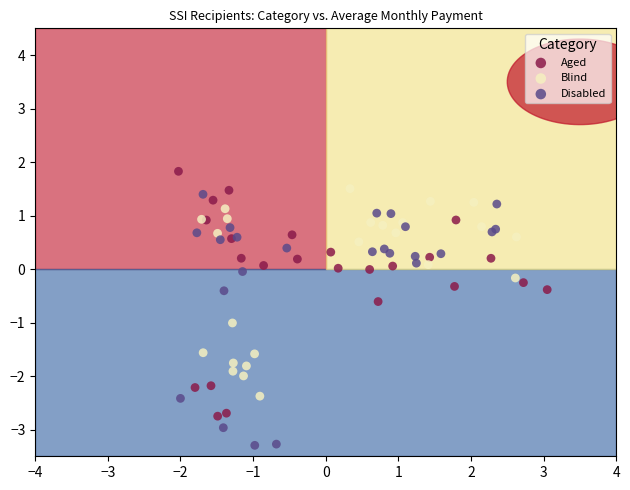

Which series contains the lowest Y value?

Disabled